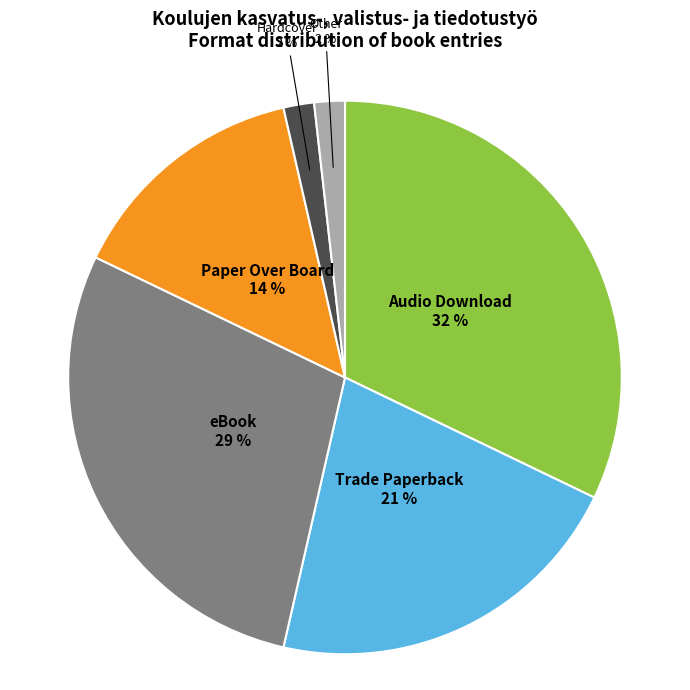

The Audio Download slice represents 32% of the pie. True or false?

True